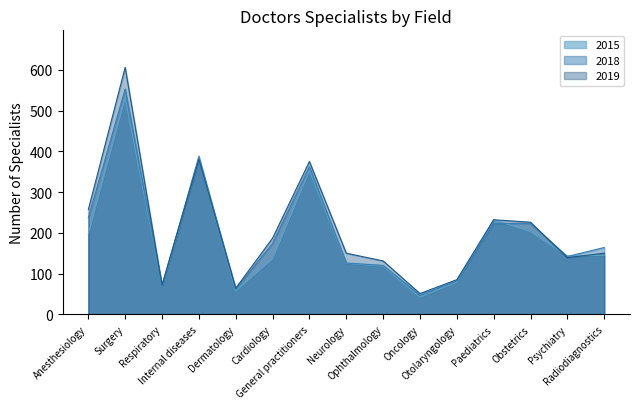

Where do 2015 and 2018 first cross each other?

Otolaryngology and Paediatrics